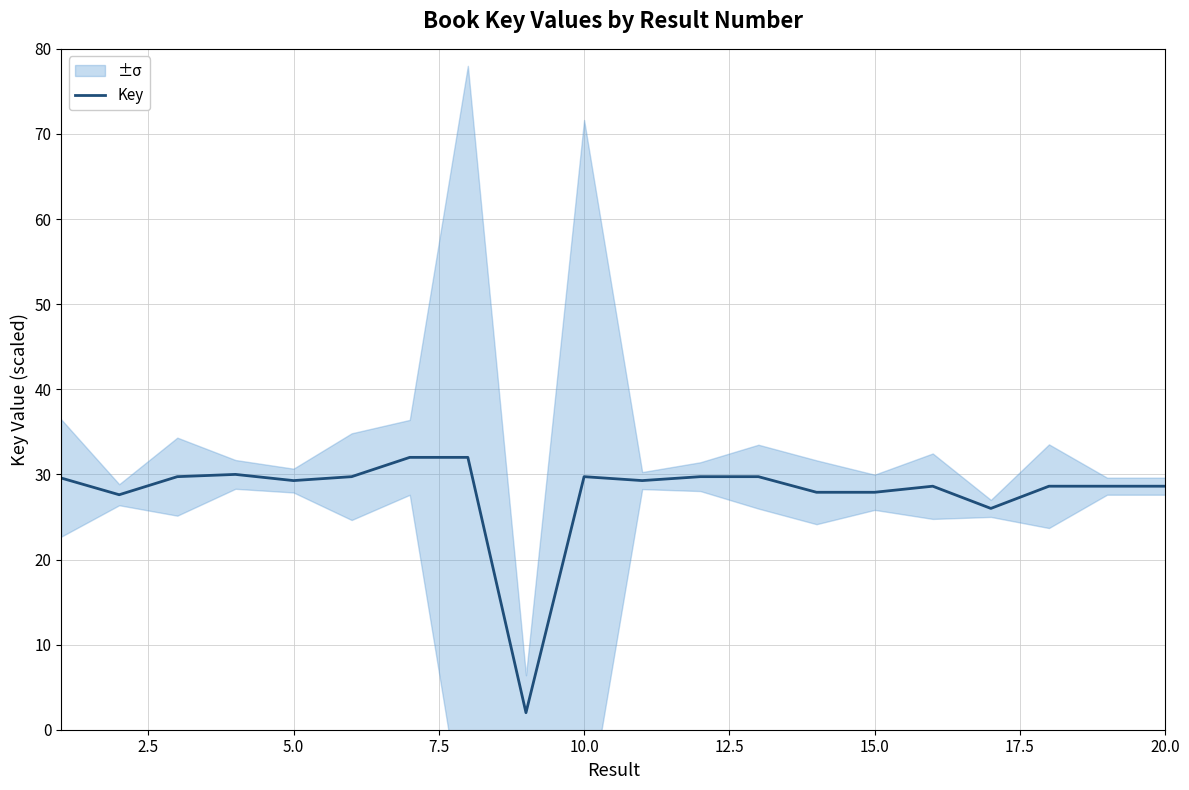

Is it true that Key equals 41.4 at 15.0?

False